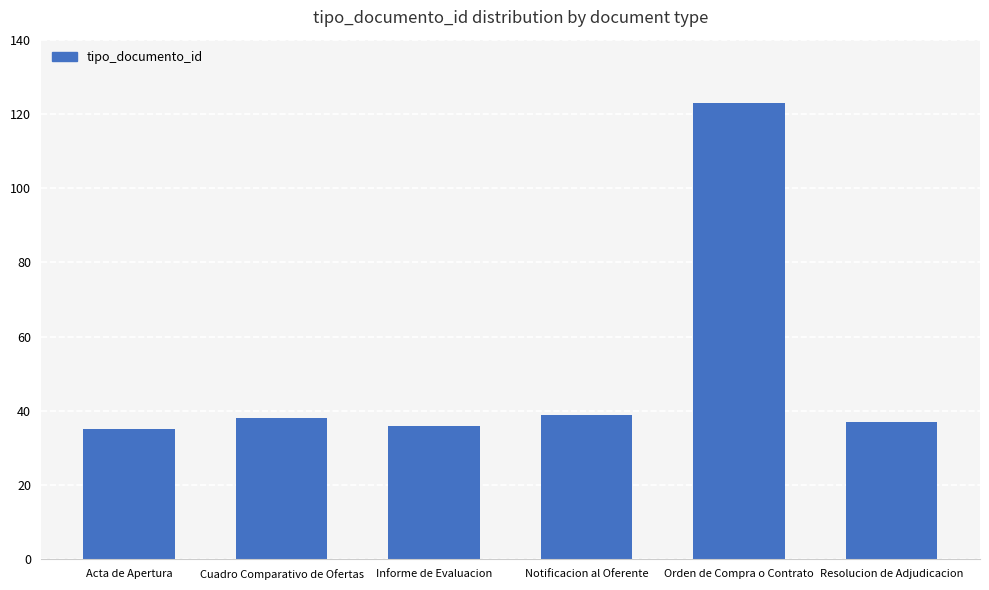

Reading left to right, list all the values displayed in this chart.

Acta de Apertura=35	Cuadro Comparativo de Ofertas=38	Informe de Evaluacion=36	Notificacion al Oferente=39	Orden de Compra o Contrato=123	Resolucion de Adjudicacion=37